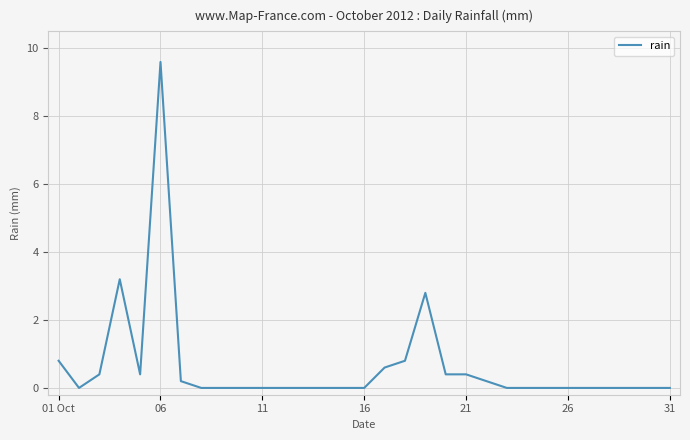

What is the greatest value displayed?

9.6